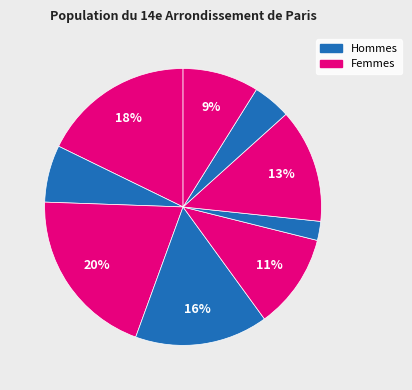

Is there a majority slice in this chart?

No